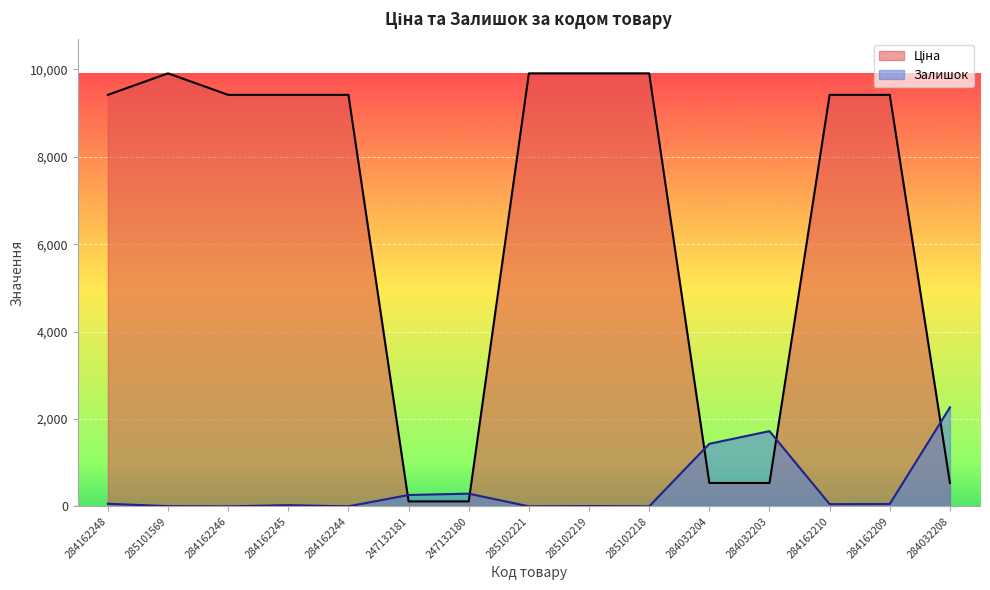

What is the sum of the Ціна values at 284162248 and 247132180?

9530.2